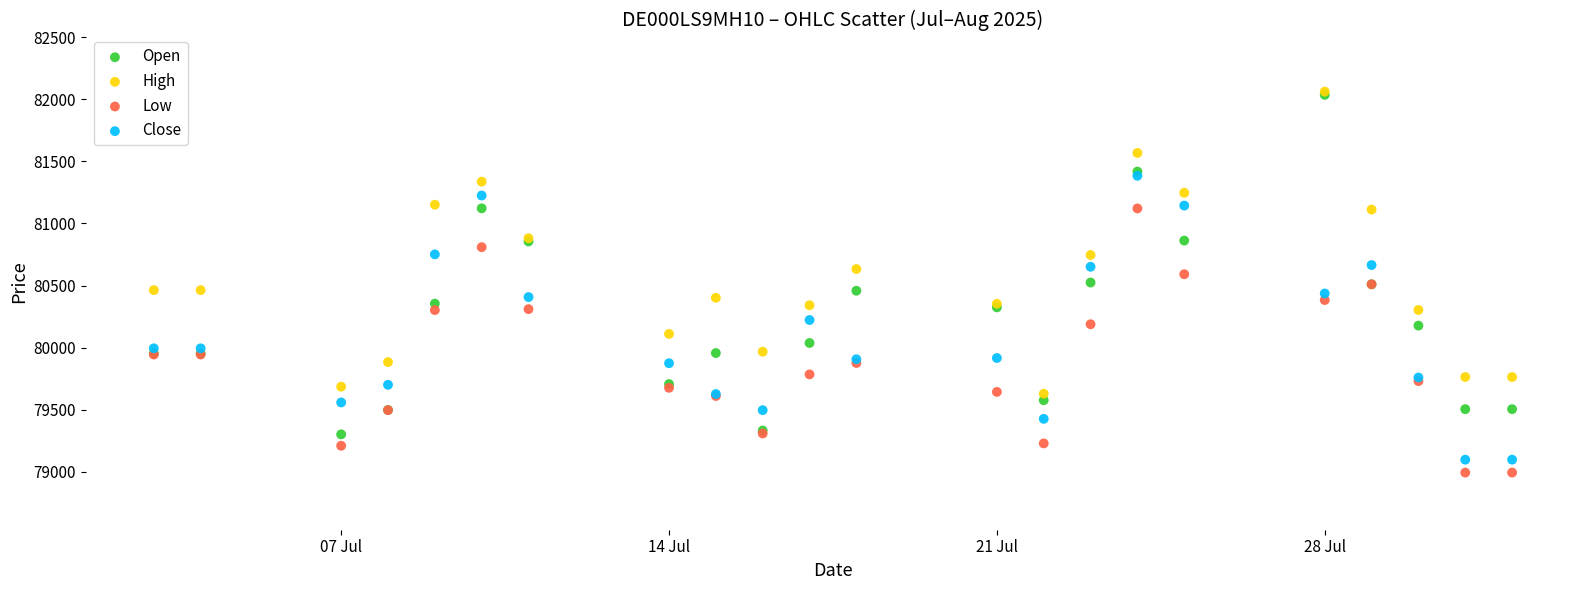

What are all the series names shown in the legend?

Open, High, Low, Close